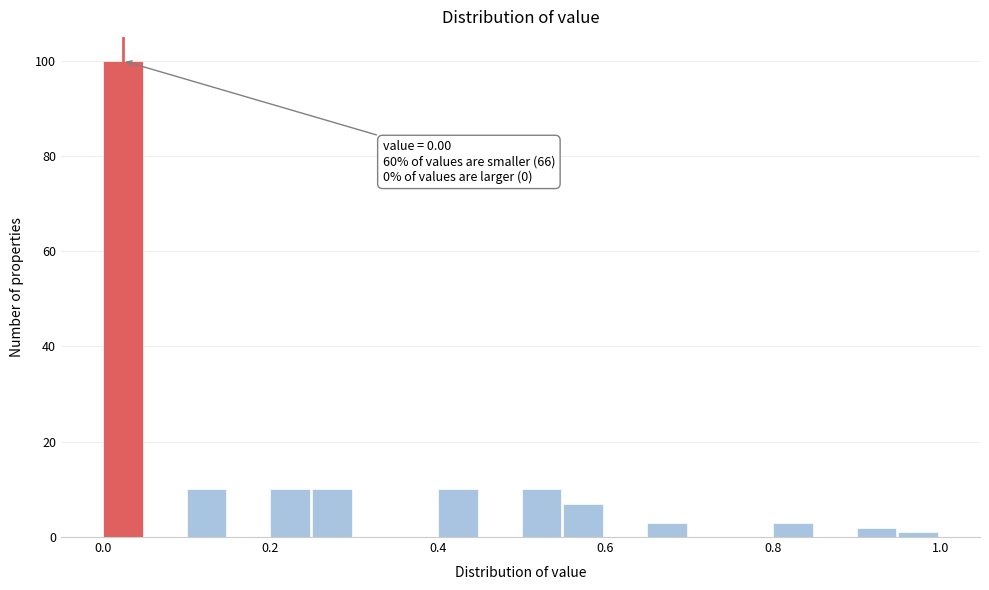

Read against the x-axis, roughly where is the centre of the tallest bar?

0.02